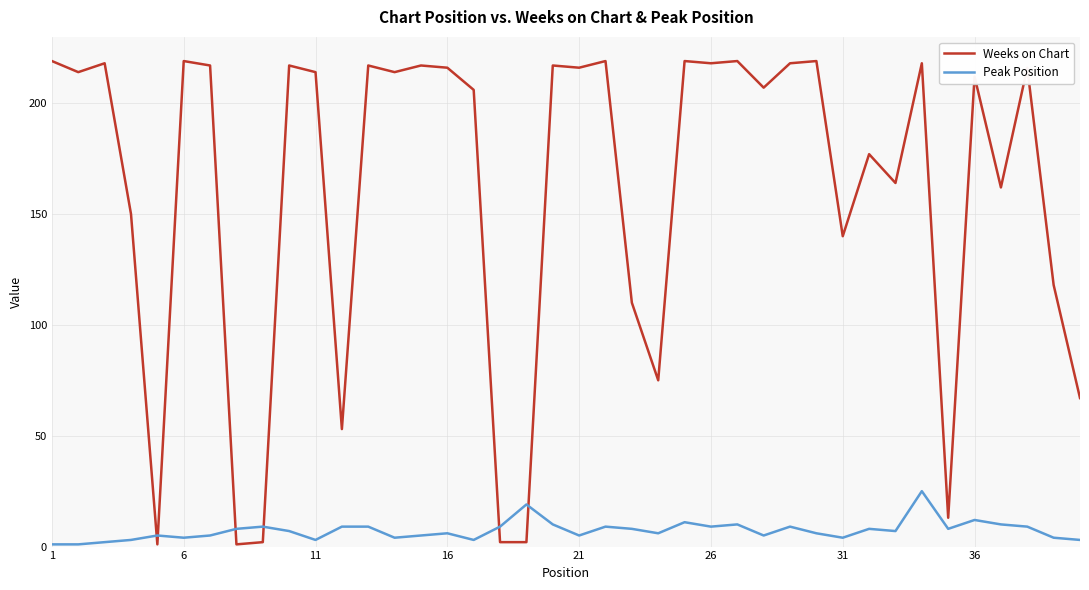

Which series ends up on top after the final intersection of Peak Position and Weeks on Chart?

Weeks on Chart